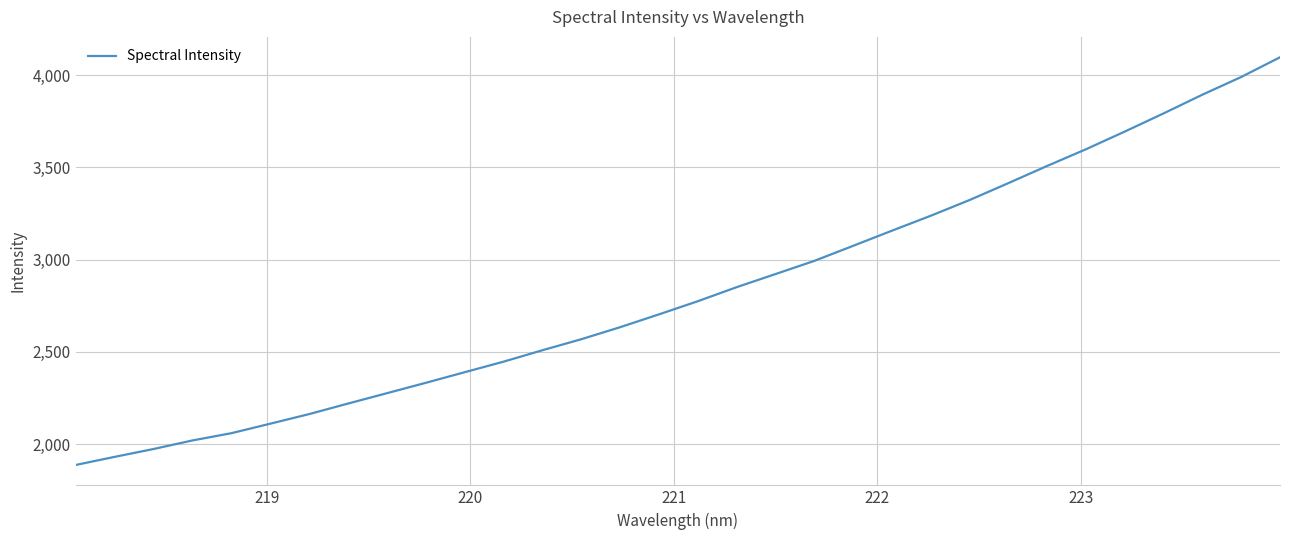

Does the chart display data point markers on the line(s)?

No